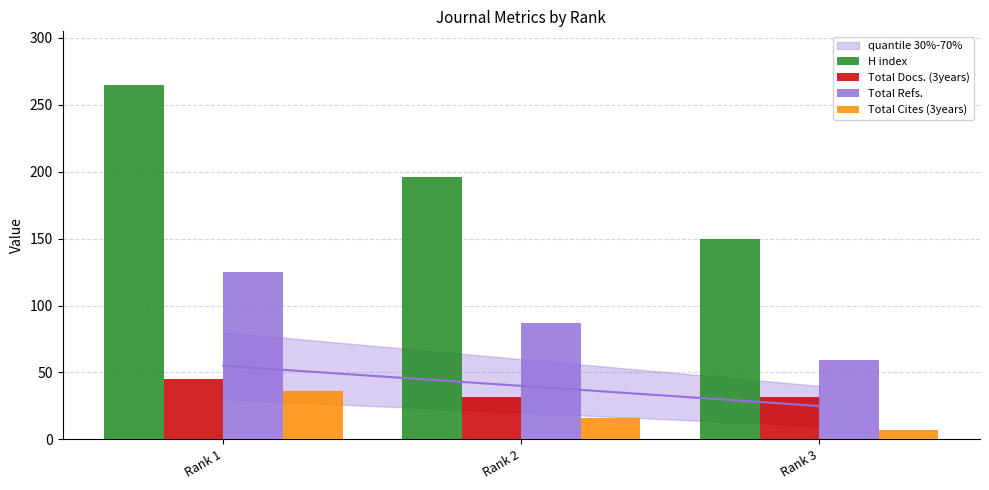

Read the Total Docs. (3years) value at Rank 1.

45